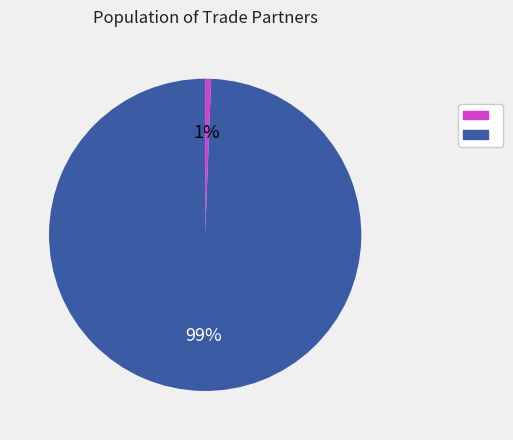

To the nearest percent, what is the average slice percentage?

50%